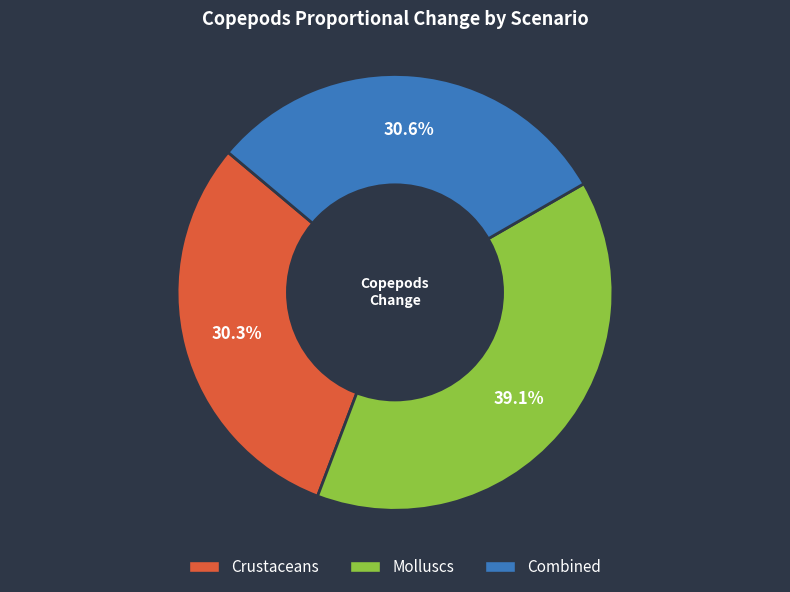

Is the sum of Molluscs and Crustaceans greater than half?

Yes